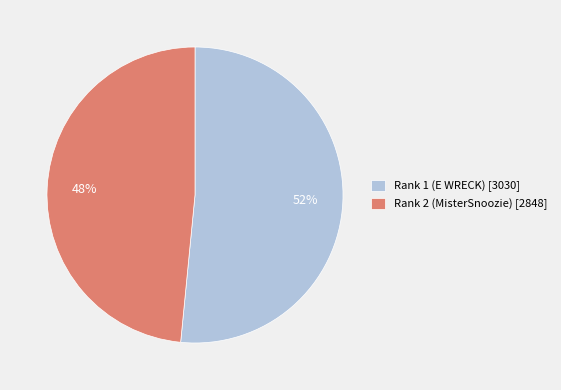

True or false: Rank 1 (E WRECK) accounts for 65% of the total.

False